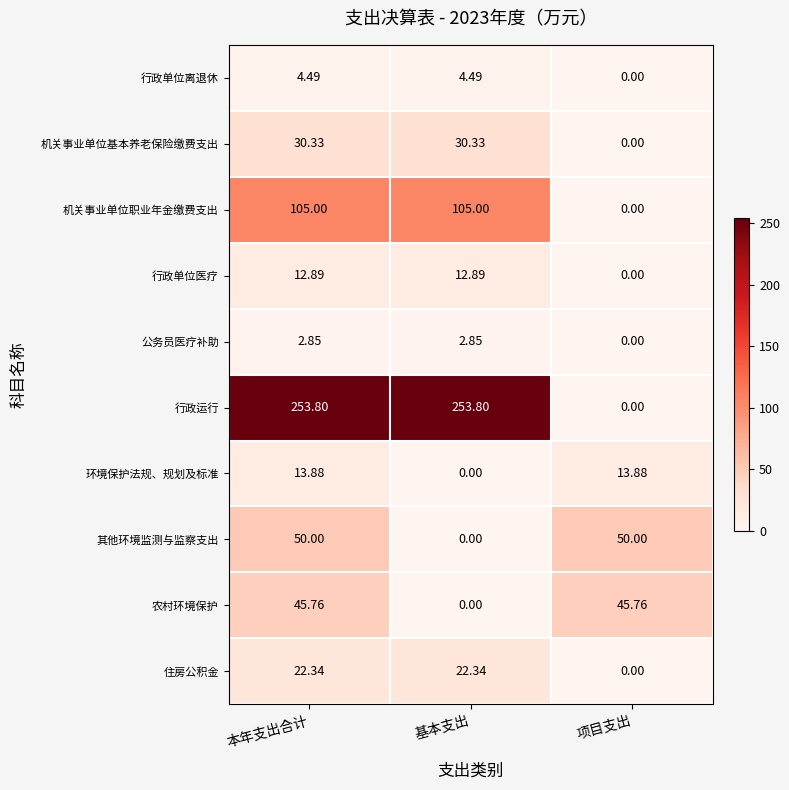

At which label does 机关事业单位职业年金缴费支出 reach its minimum?

项目支出